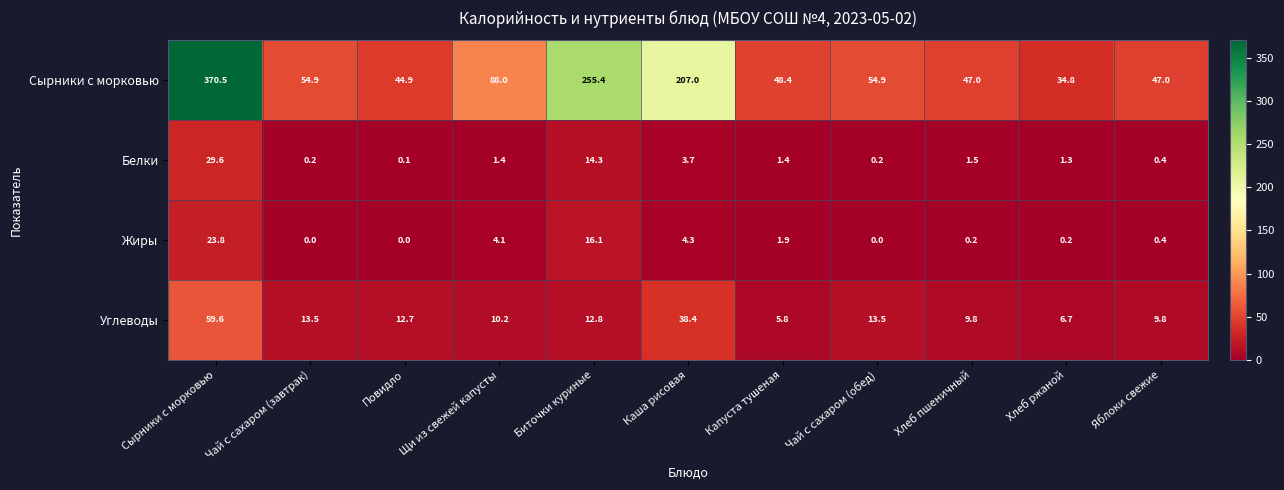

Between Сырники с морковью and Чай с сахаром (обед), which series saw the biggest shift?

Сырники с морковью